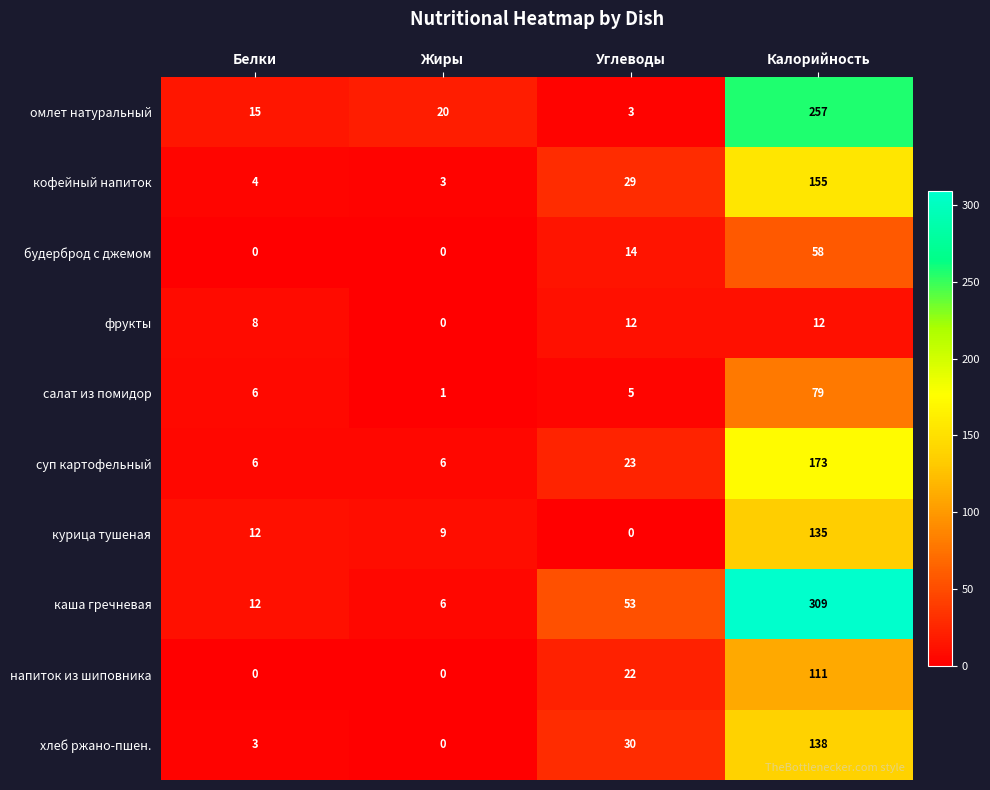

Which series has the widest spread of values?

каша гречневая